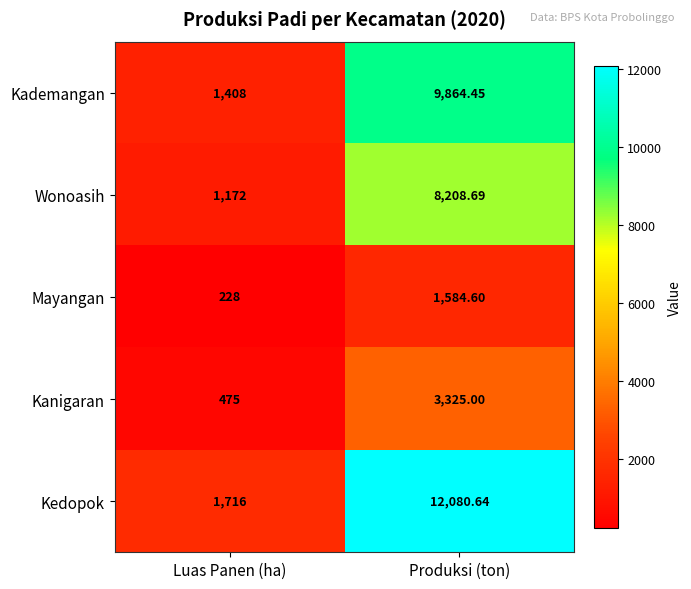

At which label is Mayangan closest to 906?

Luas Panen (ha)